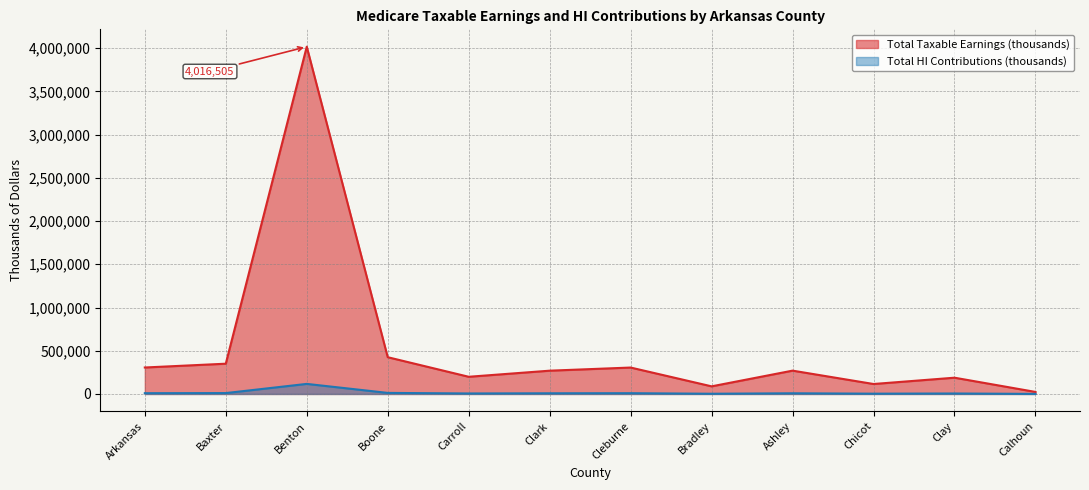

What is the approximate value of Total Taxable Earnings (thousands) at Clark, to the nearest 50?

269300